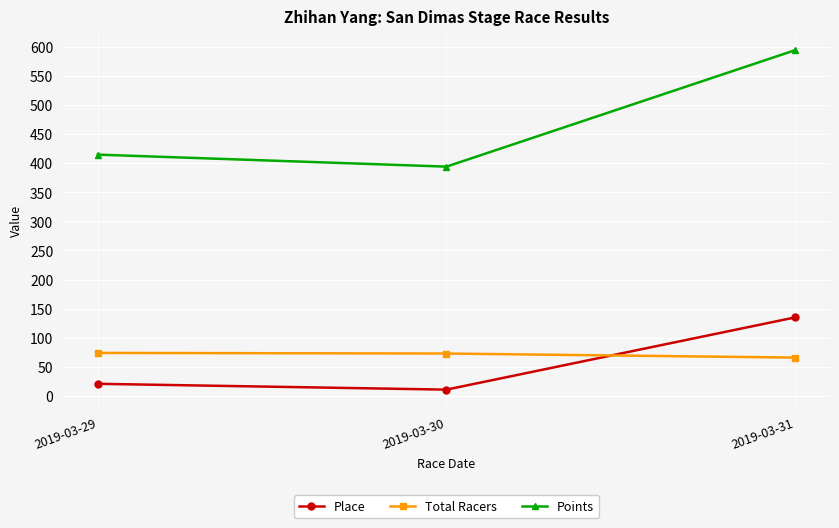

Is the value of Points at 2019-03-29 greater than the value of Total Racers at 2019-03-31?

Yes